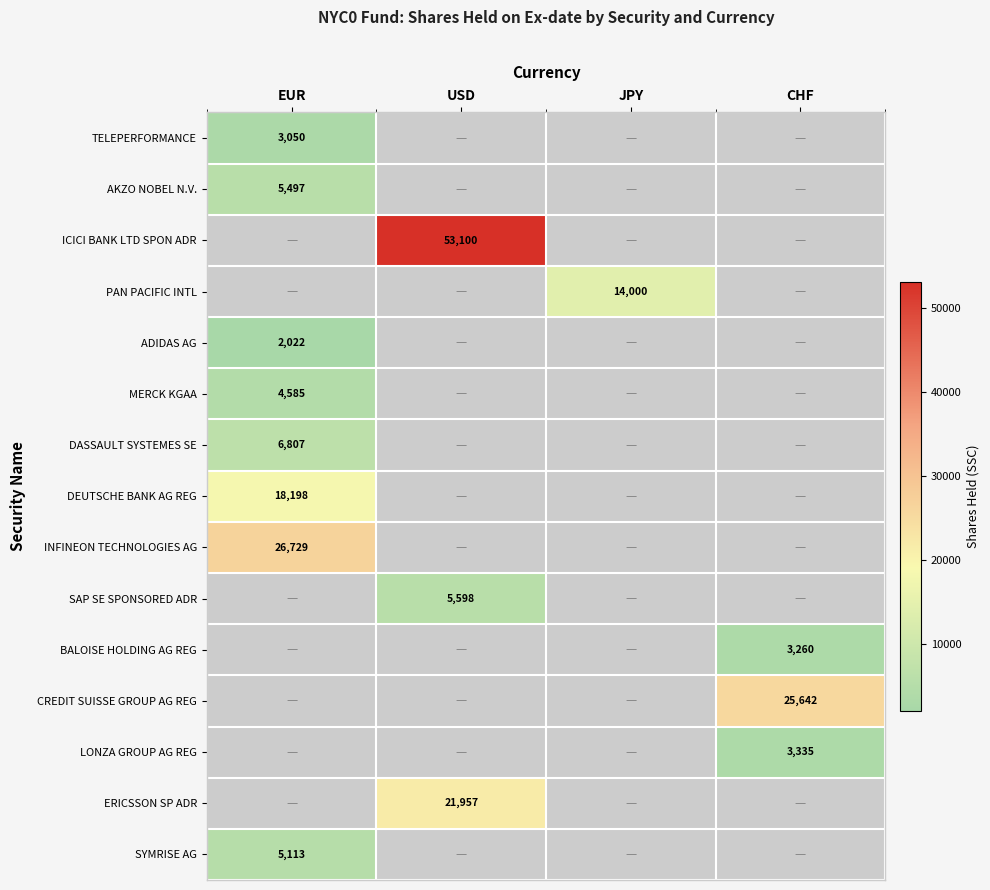

True or false: ICICI BANK LTD SPON ADR has a value of 75325 at USD.

False